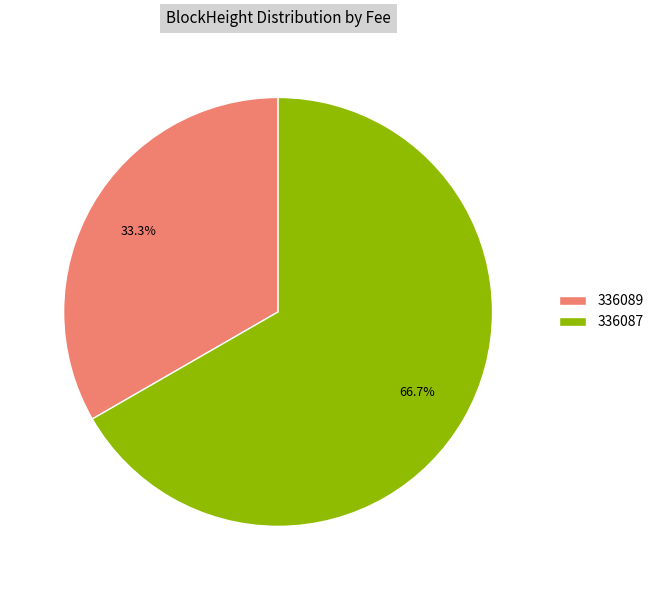

The 336087 slice represents 91% of the pie. True or false?

False